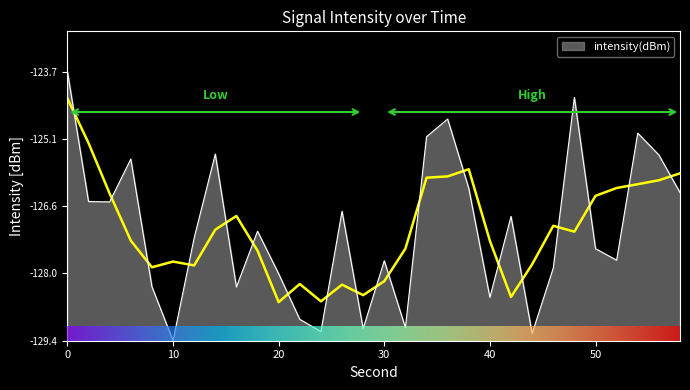

How many data points does each series have?

30